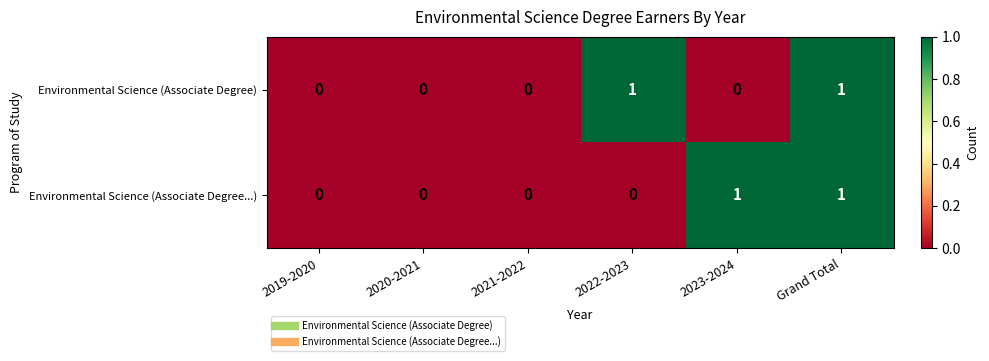

Count the Environmental Science (Associate Degree) values in the range 0 to 1.

6